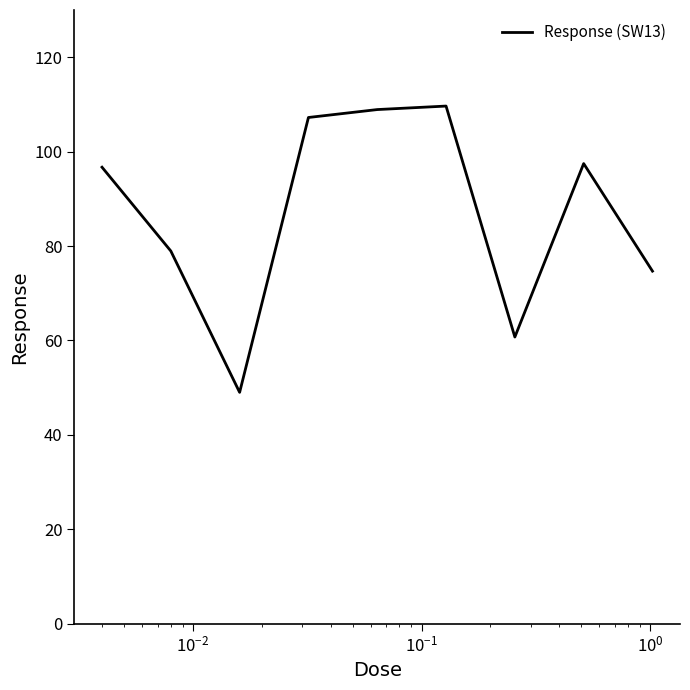

What is the difference between the maximum and minimum values?

60.6